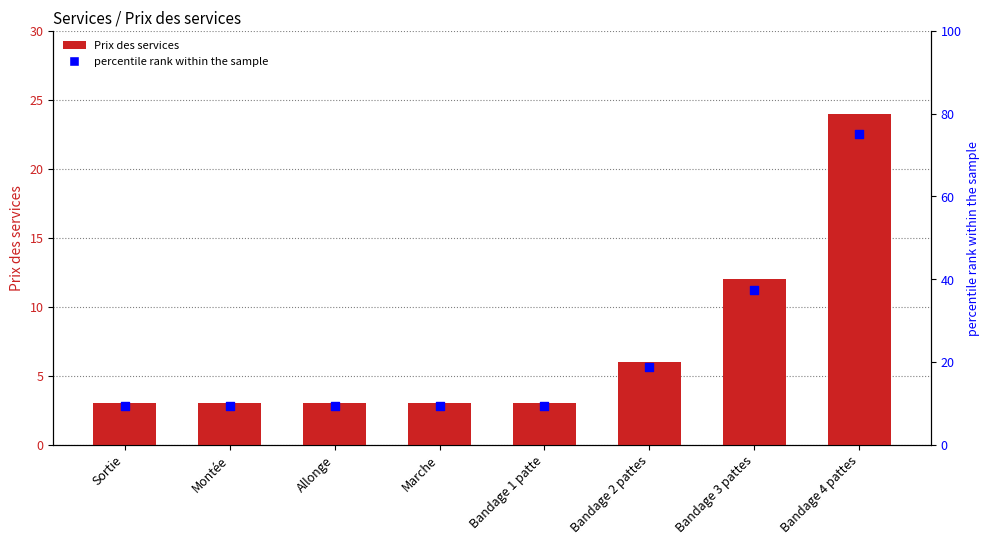

Is the value of Prix des services at Sortie greater than the value of percentile rank within the sample at Montée?

No